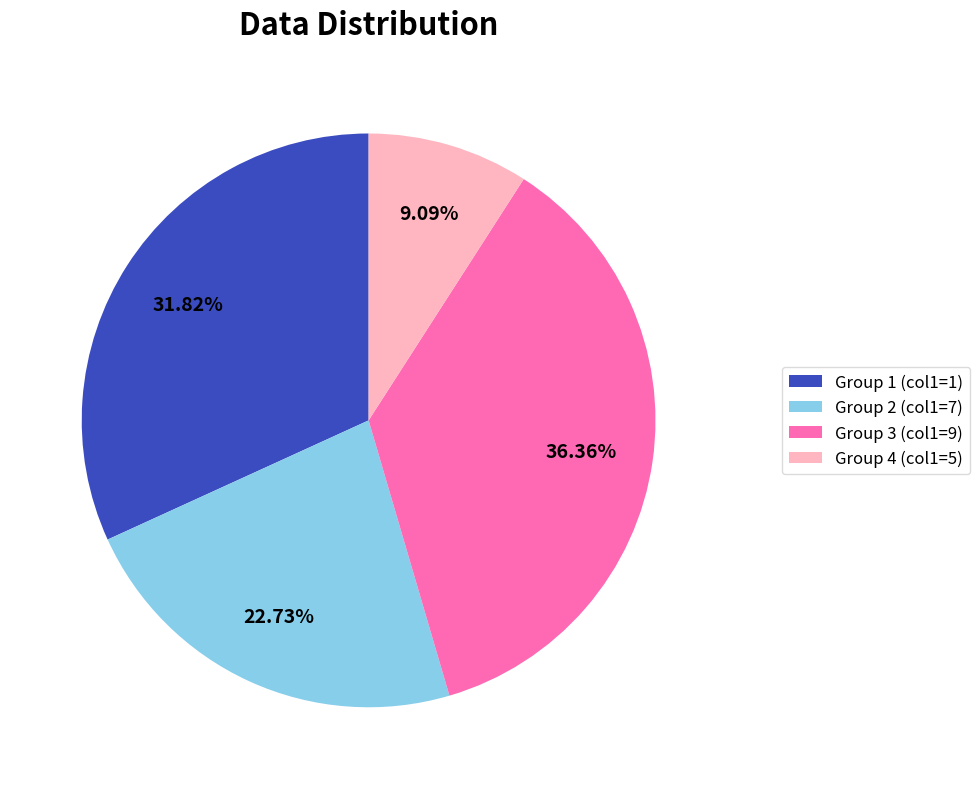

How many segments does this pie chart have?

4